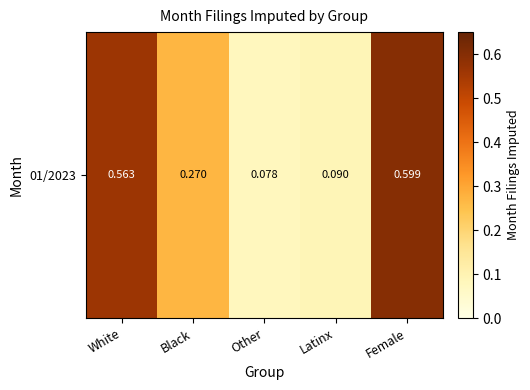

Between Latinx and Female, which is larger?

Female